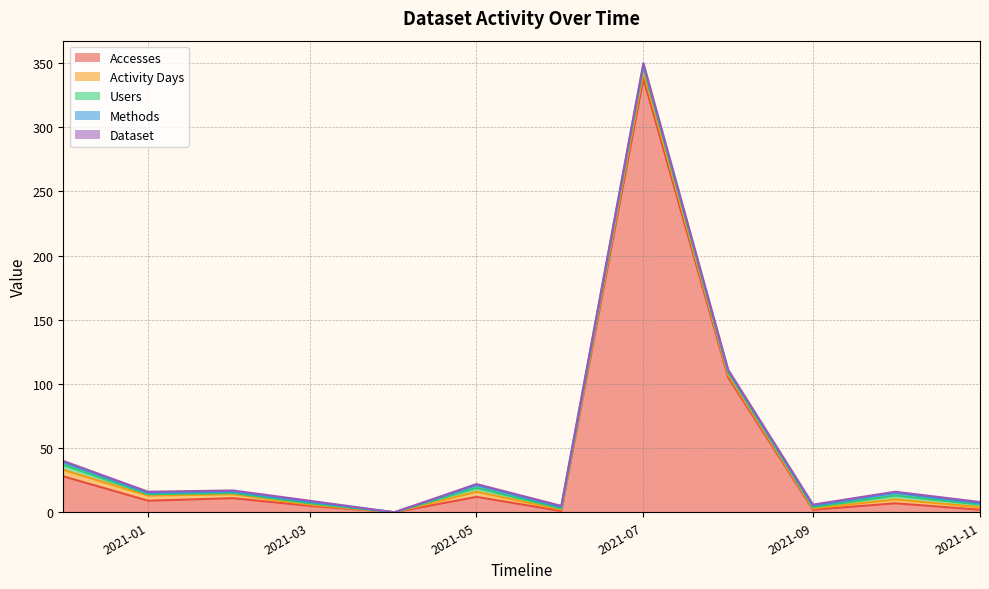

Rank the series at 2021-07-01 from highest to lowest value.

Accesses, Activity Days, Users, Methods, Dataset